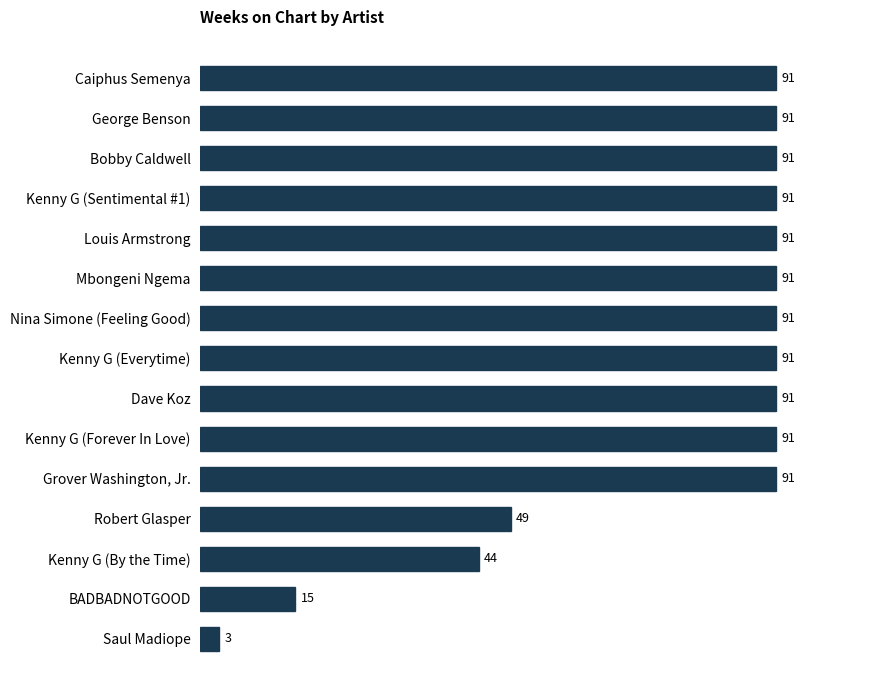

What is the average value?

74